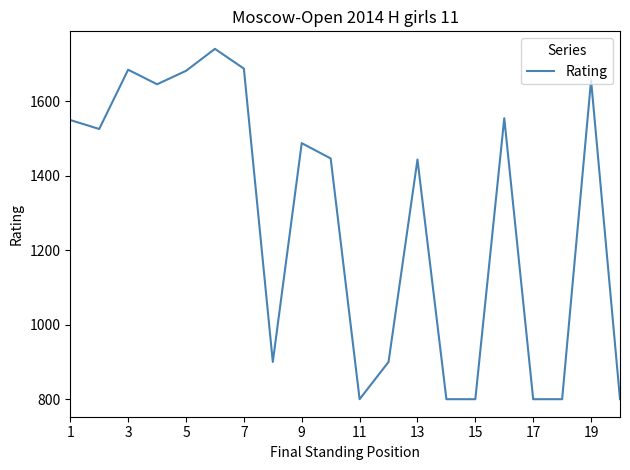

Does the chart display data point markers on the line(s)?

No